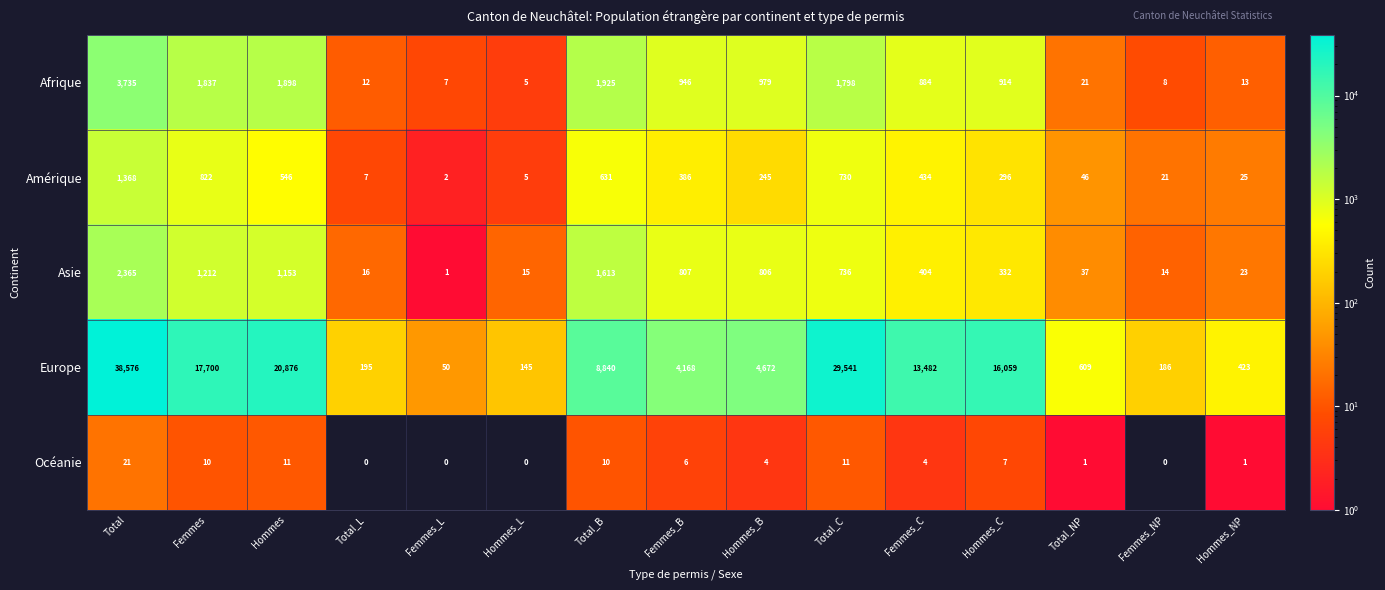

Between Total and Femmes_NP, which series saw the biggest shift?

Europe